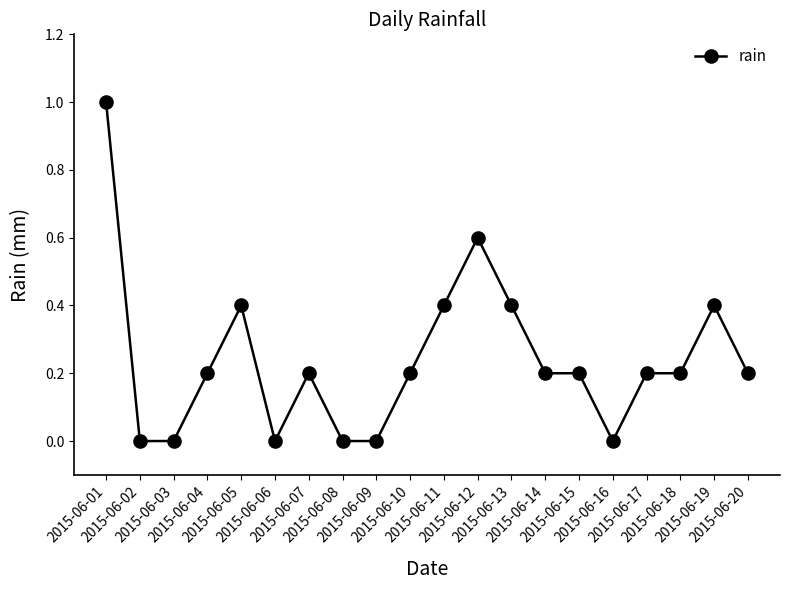

Reading right to left, transcribe all the data shown in this chart.

0.2	0.4	0.2	0.2	0.0	0.2	0.2	0.4	0.6	0.4	0.2	0.0	0.0	0.2	0.0	0.4	0.2	0.0	0.0	1.0